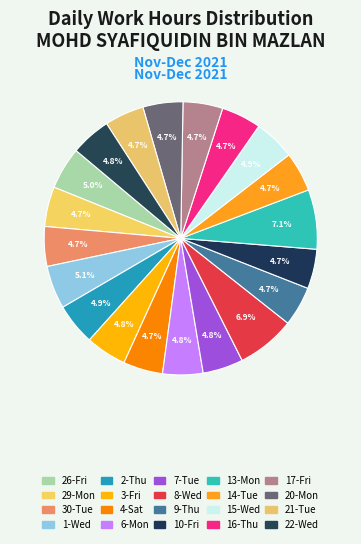

How many slices are in this pie chart?

20